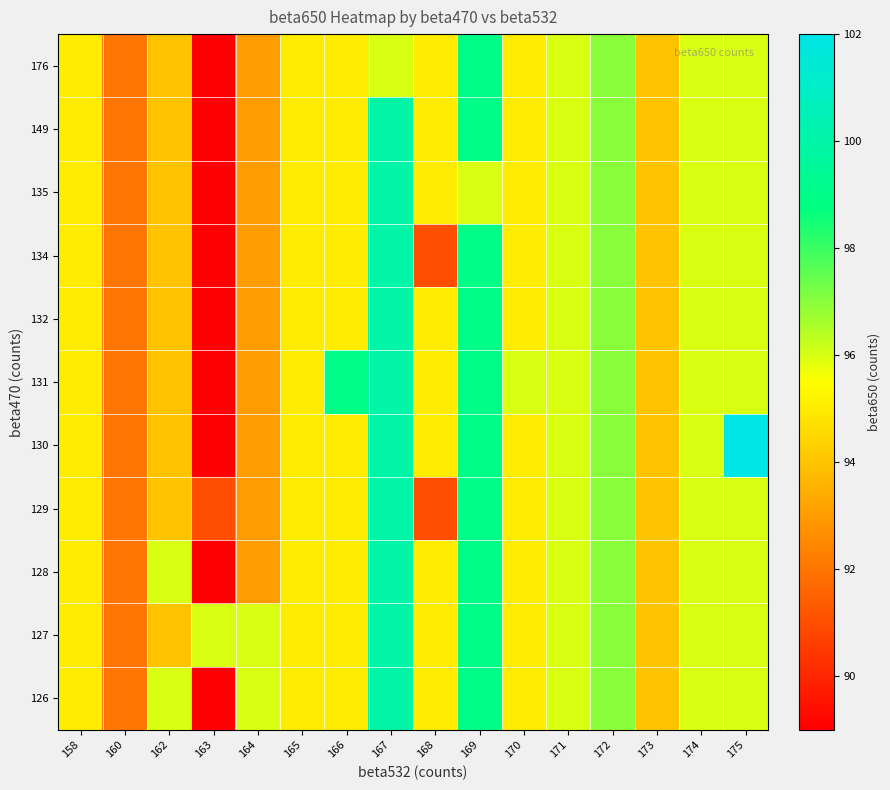

At how many categories does at least one series exceed 98?

4